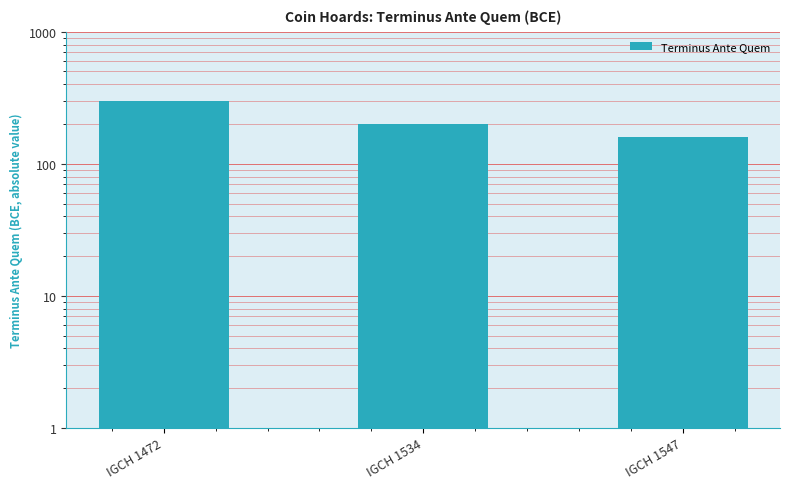

At which label is the value closest to 230?

IGCH 1534